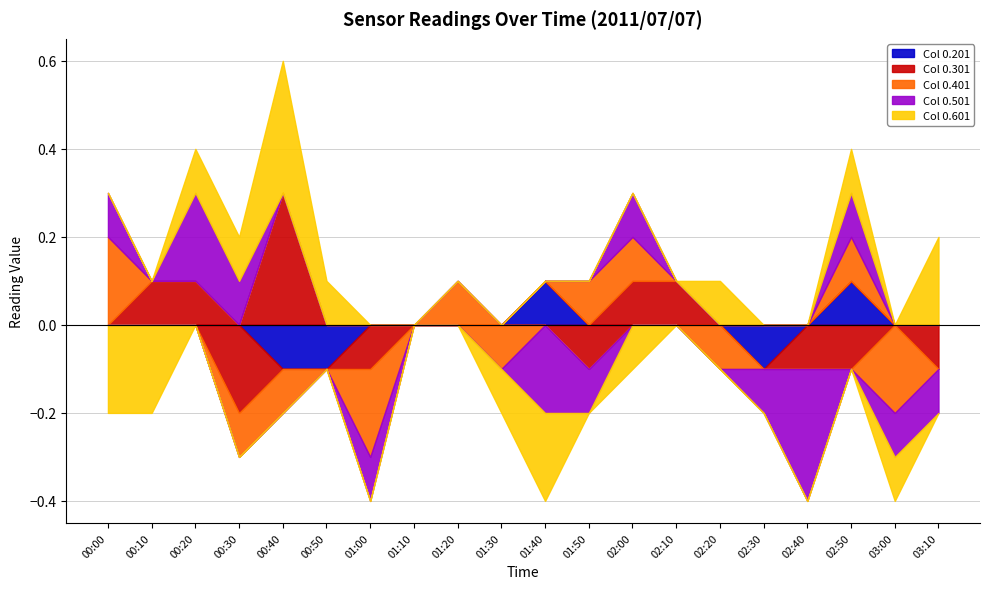

At which category does Col 0.201 reach its first local peak?

01:40